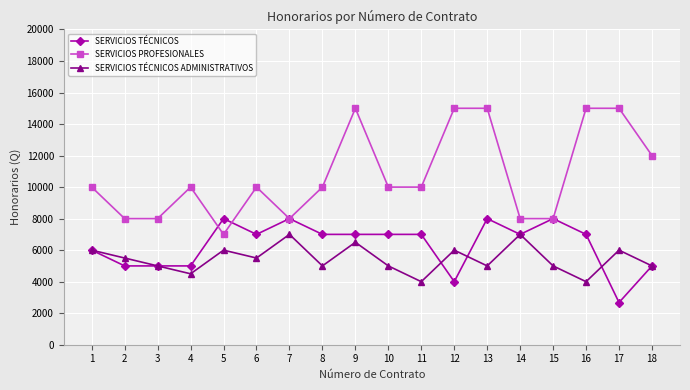

What are all the series names shown in the legend?

SERVICIOS TÉCNICOS, SERVICIOS PROFESIONALES, SERVICIOS TÉCNICOS ADMINISTRATIVOS